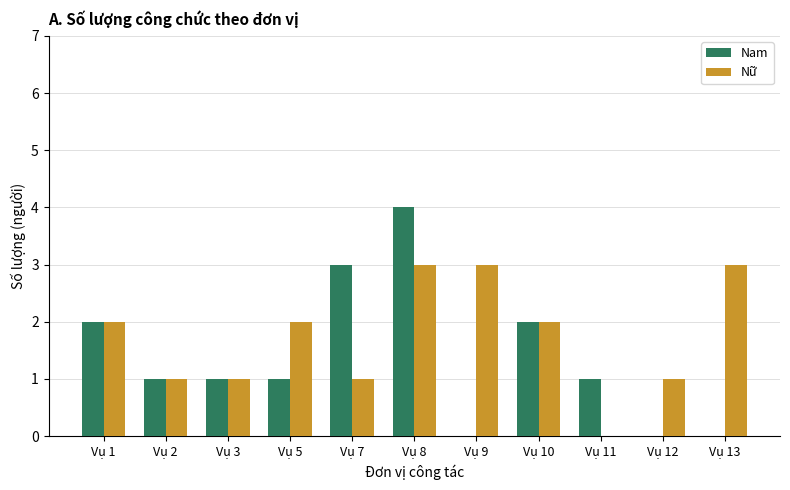

Reading left to right, extract all data points from this chart.

Nam: Vụ 1=2	Vụ 2=1	Vụ 3=1	Vụ 5=1	Vụ 7=3	Vụ 8=4	Vụ 9=0	Vụ 10=2	Vụ 11=1	Vụ 12=0	Vụ 13=0
Nữ: Vụ 1=2	Vụ 2=1	Vụ 3=1	Vụ 5=2	Vụ 7=1	Vụ 8=3	Vụ 9=3	Vụ 10=2	Vụ 11=0	Vụ 12=1	Vụ 13=3